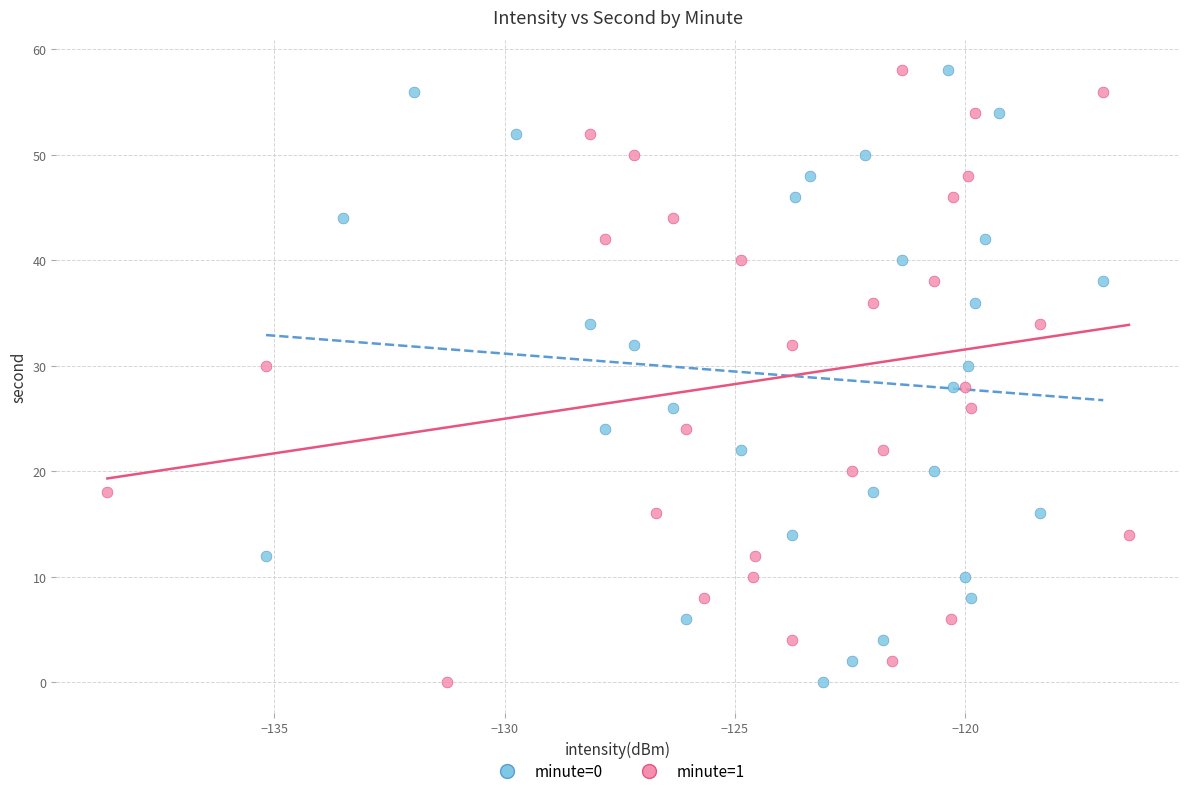

What are all the series names shown in the legend?

minute=0, minute=1